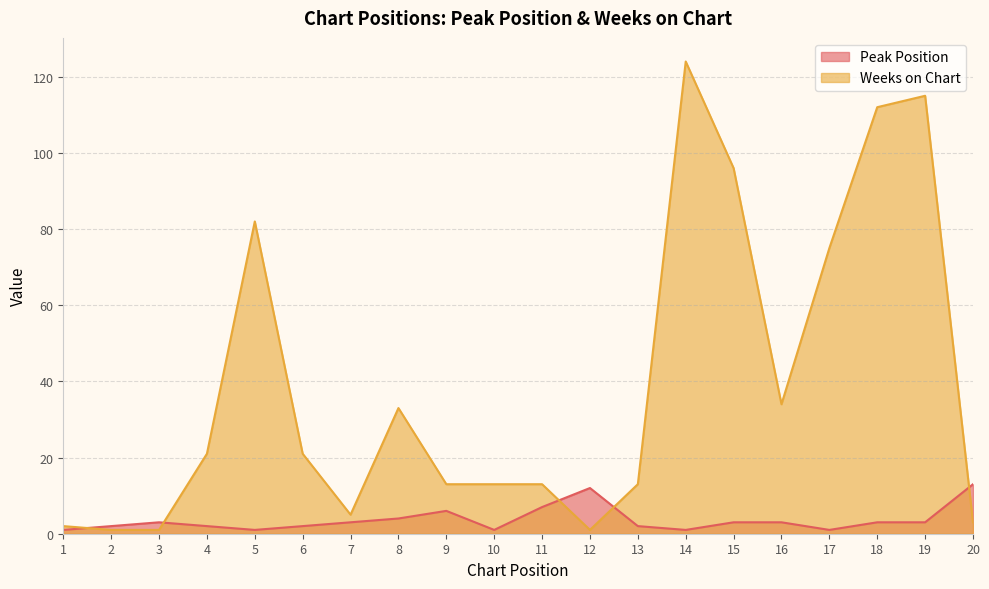

True or false: Weeks on Chart has more than 0 interior local peaks.

True